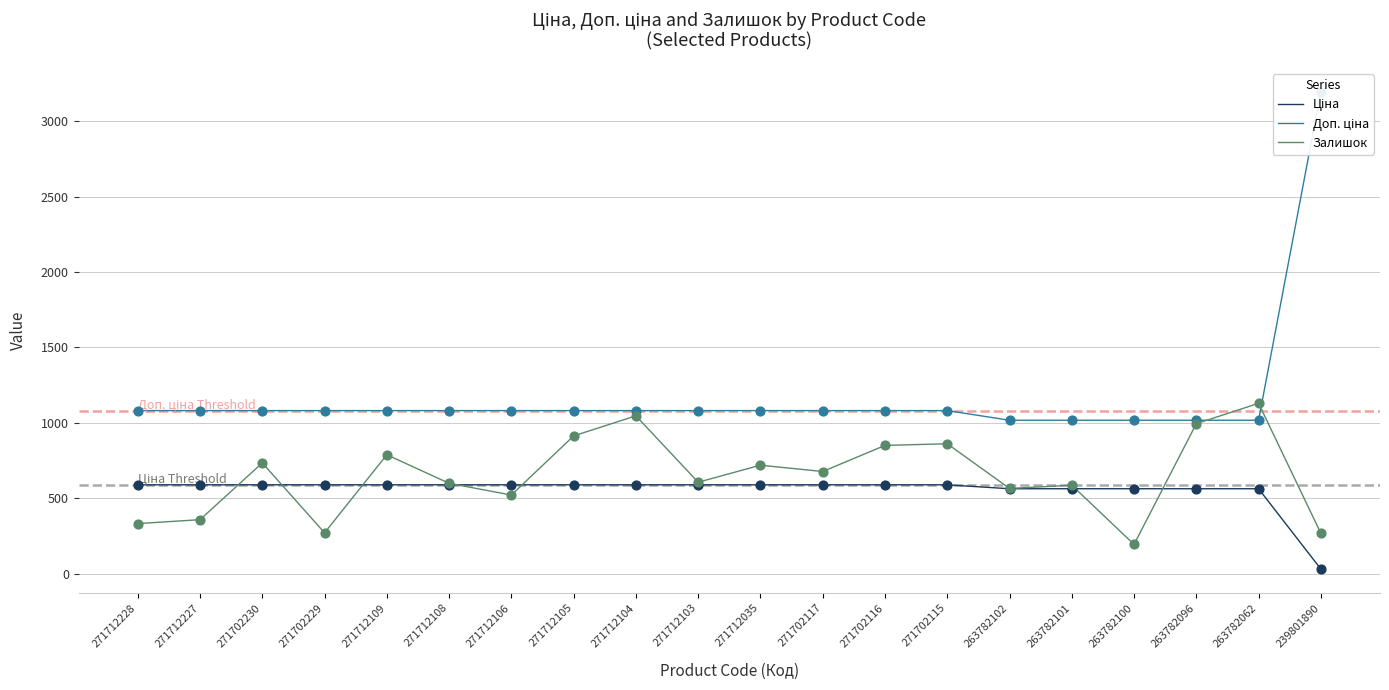

Which series has the largest total across all categories?

Доп. ціна